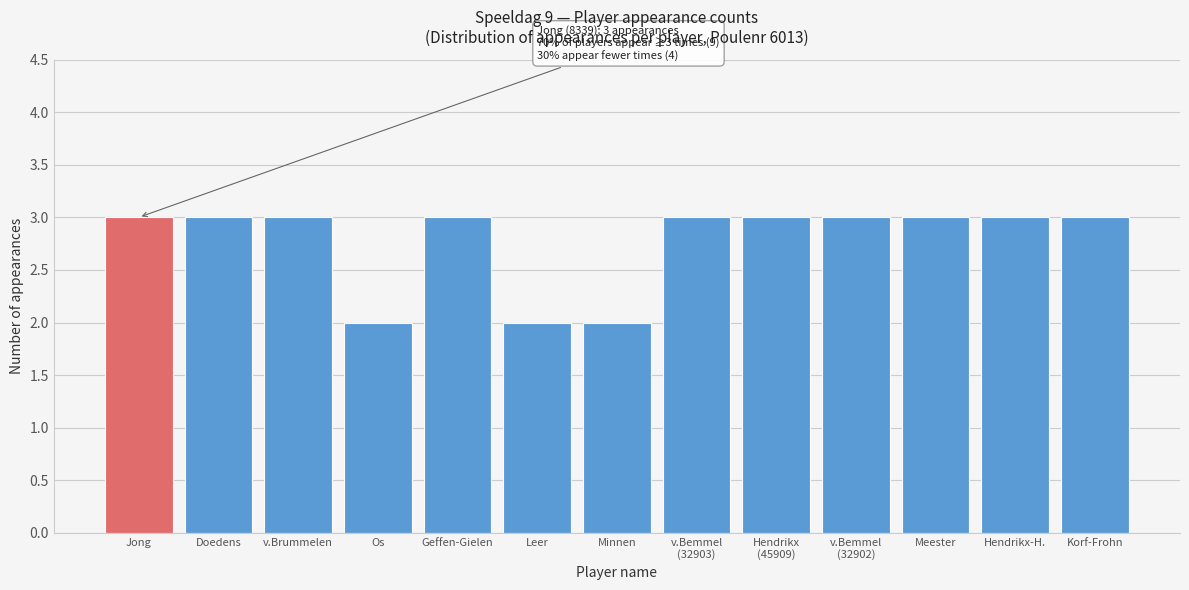

Reading left to right, transcribe all the data shown in this chart.

3	3	3	2	3	2	2	3	3	3	3	3	3